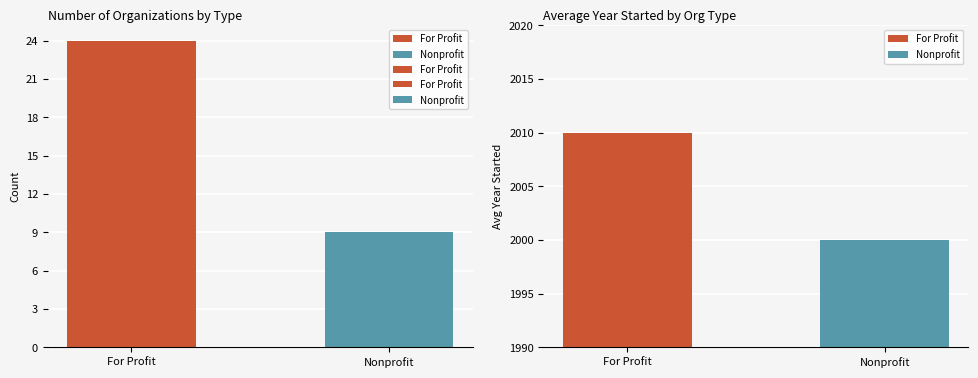

What is the change in value from For Profit to Nonprofit?

-15